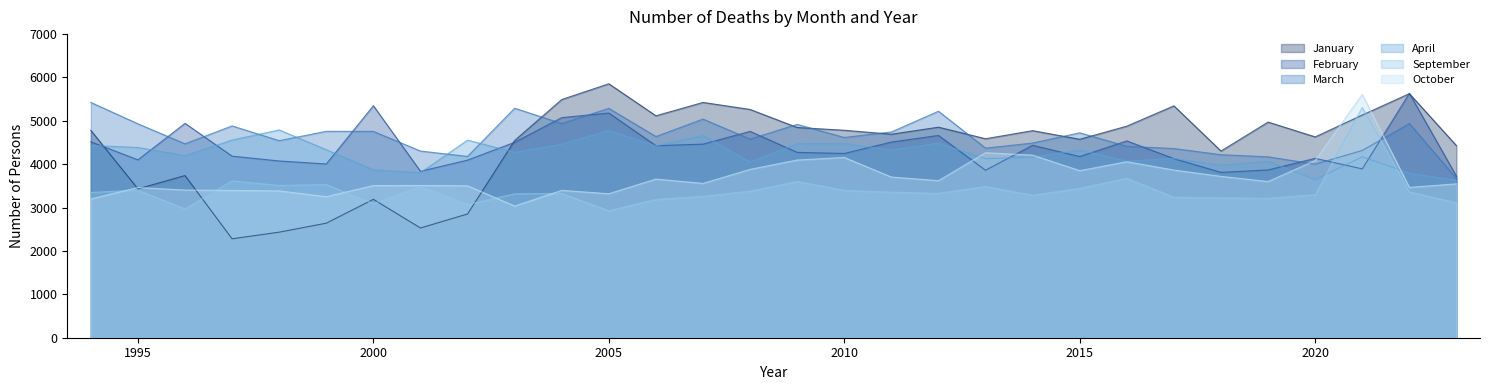

What is the total value across all series at 2021?

28433